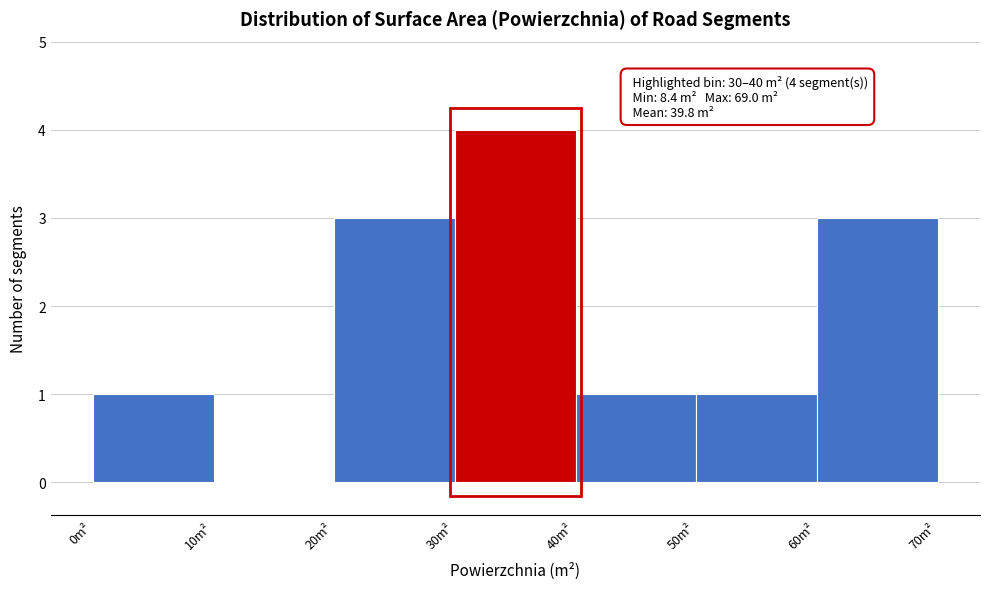

Which range on the x-axis has the tallest bar?

30 to 40